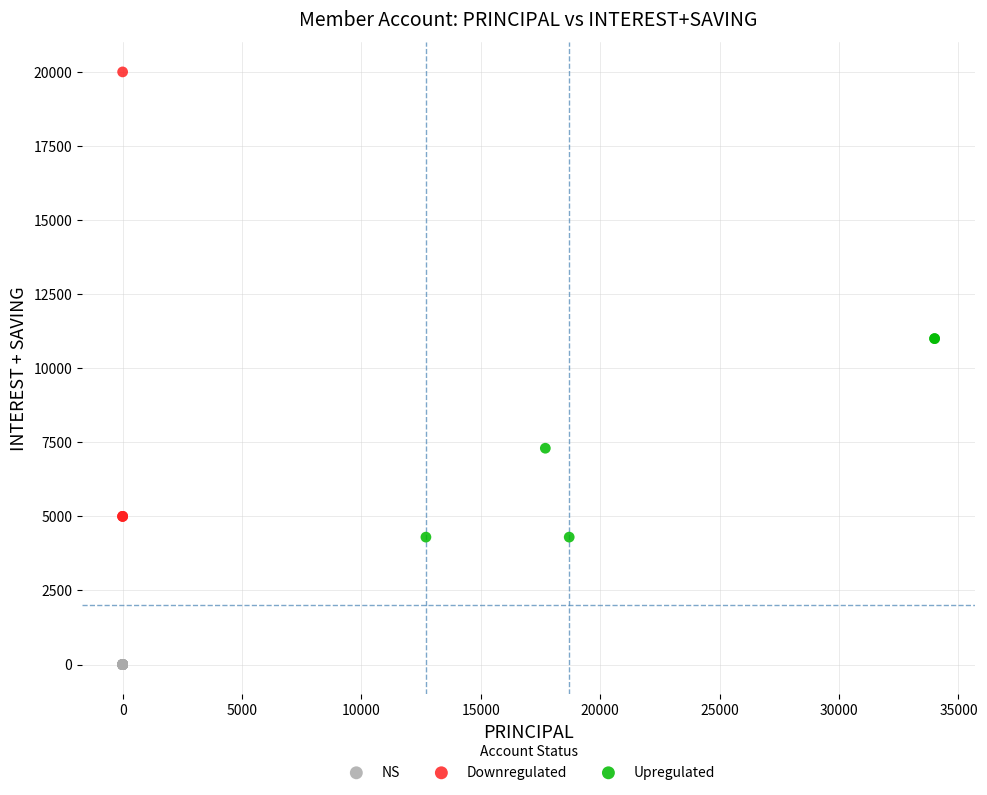

Which series contains the highest Y value?

Downregulated